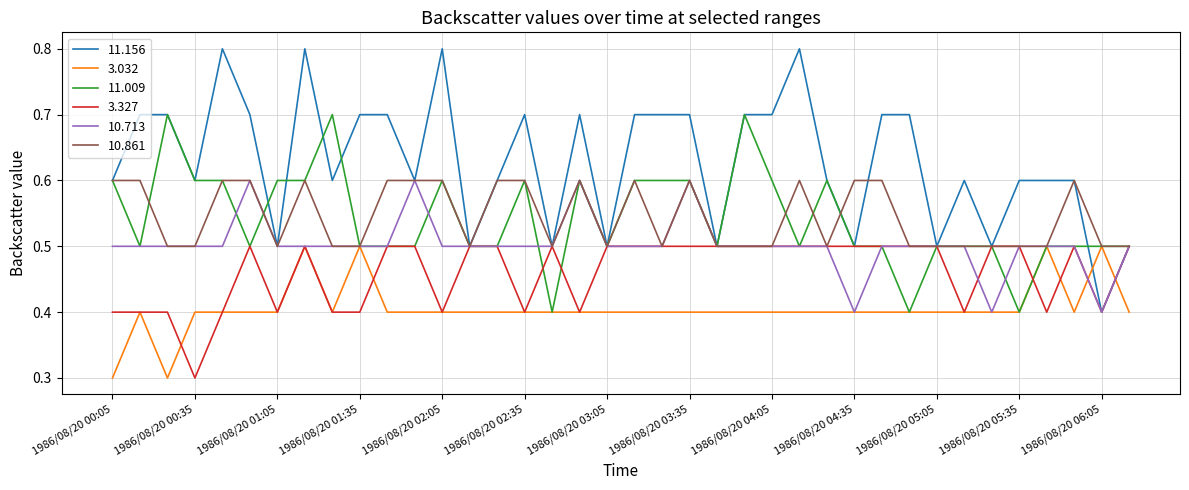

Which series has the largest total across all categories?

11.156